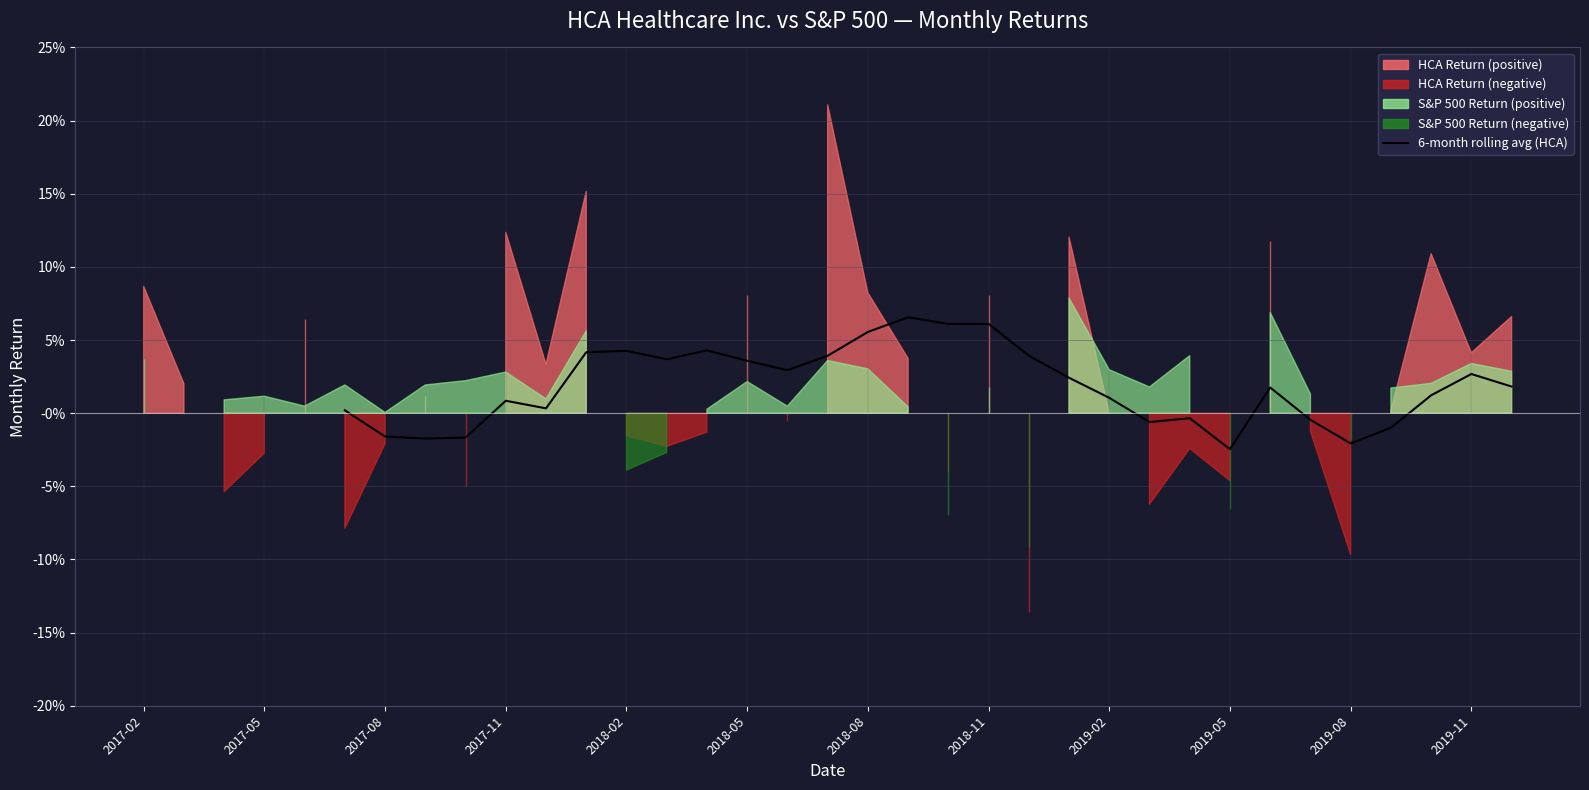

How many values are below zero?

9